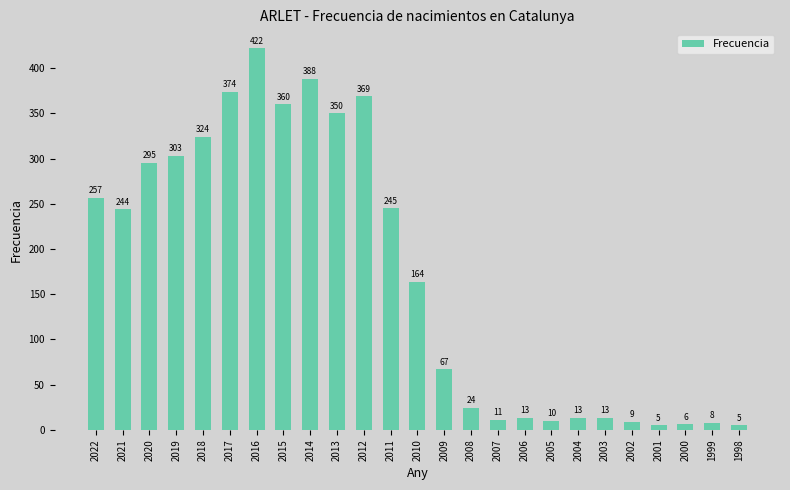

Reading left to right, transcribe all the data shown in this chart.

257	244	295	303	324	374	422	360	388	350	369	245	164	67	24	11	13	10	13	13	9	5	6	8	5